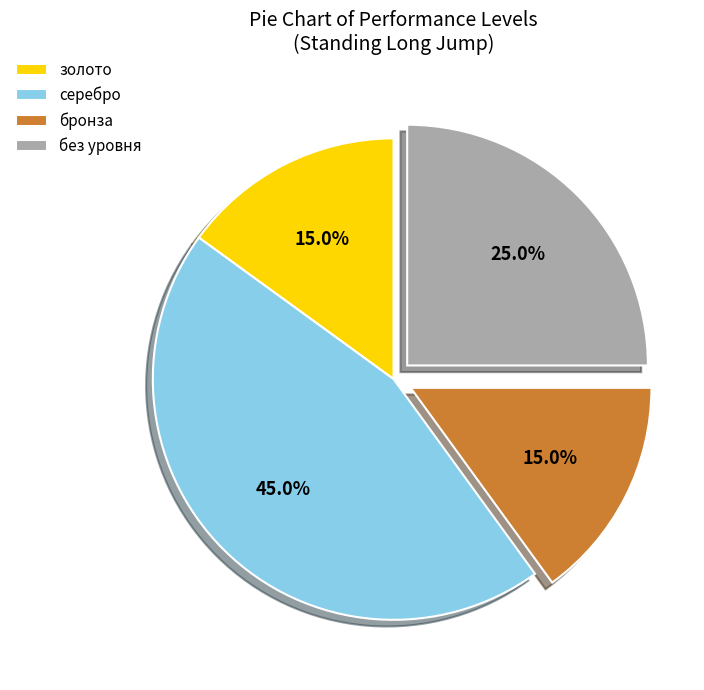

To the nearest percent, what is the average slice percentage?

25%